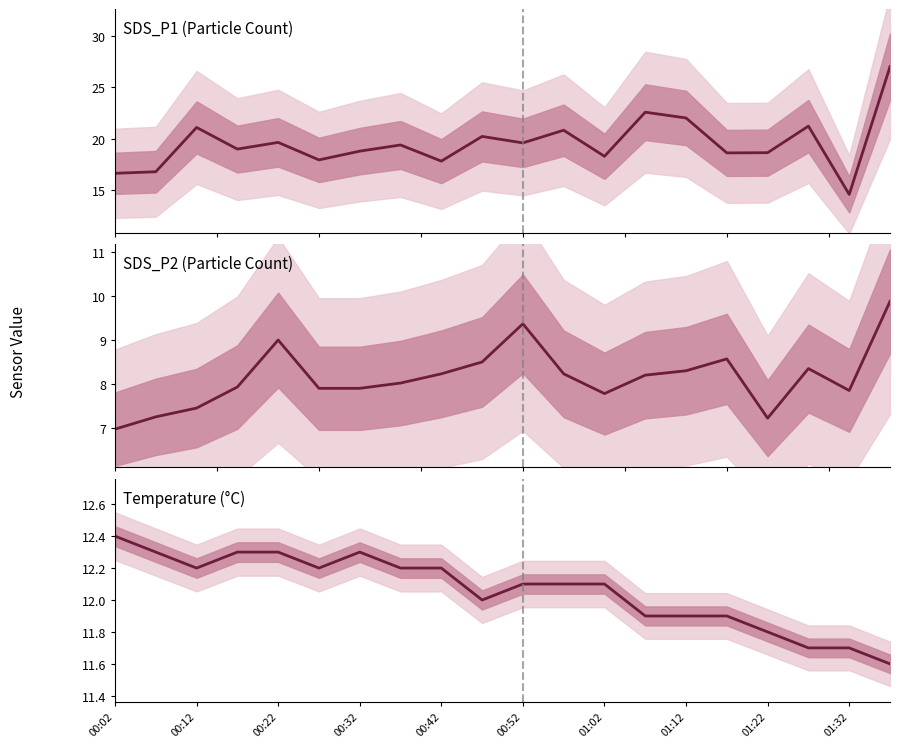

In Temperature (°C), how many points are higher than both neighbors (excluding endpoints)?

1